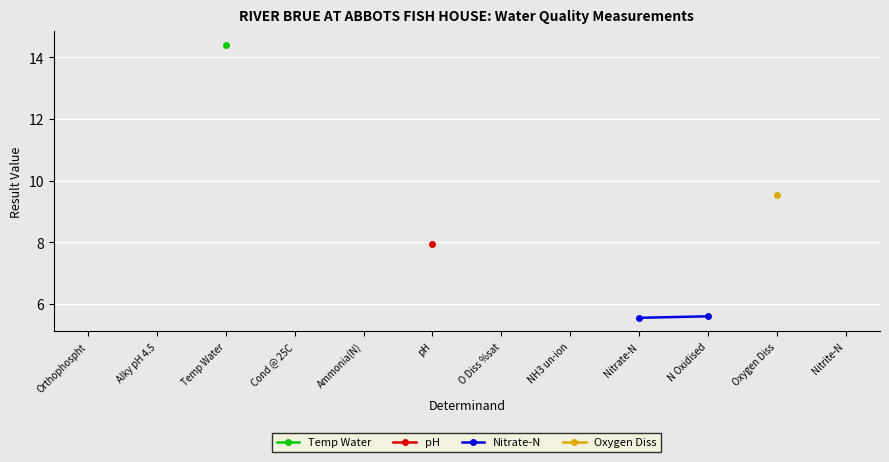

True or false: pH and Oxygen Diss cross at least once.

False